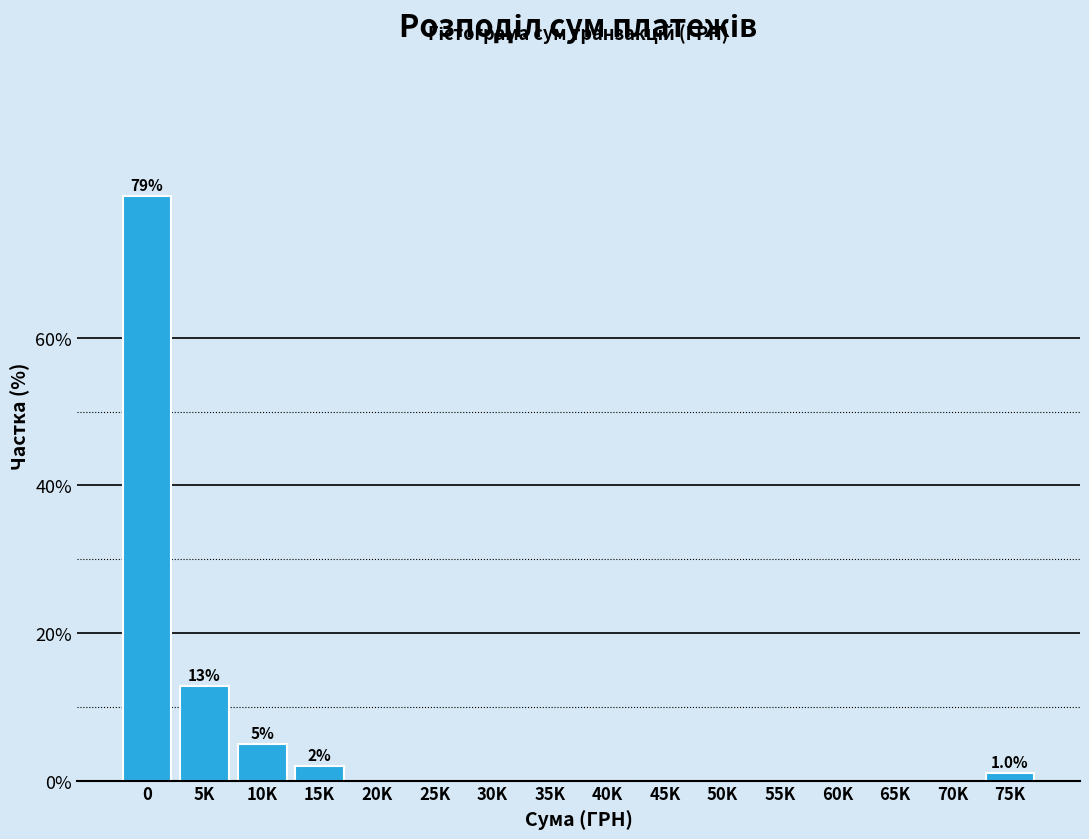

Reading right to left, what are all the values shown in this chart?

75K=1.0	70K=0.0	65K=0.0	60K=0.0	55K=0.0	50K=0.0	45K=0.0	40K=0.0	35K=0.0	30K=0.0	25K=0.0	20K=0.0	15K=2.0	10K=5.0	5K=12.9	0=79.2